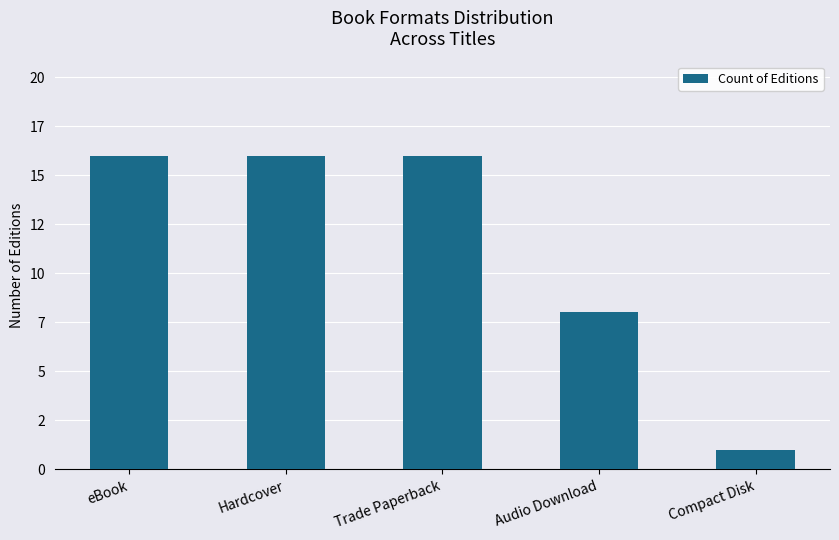

At which category does the chart reach its minimum across all series?

Compact Disk